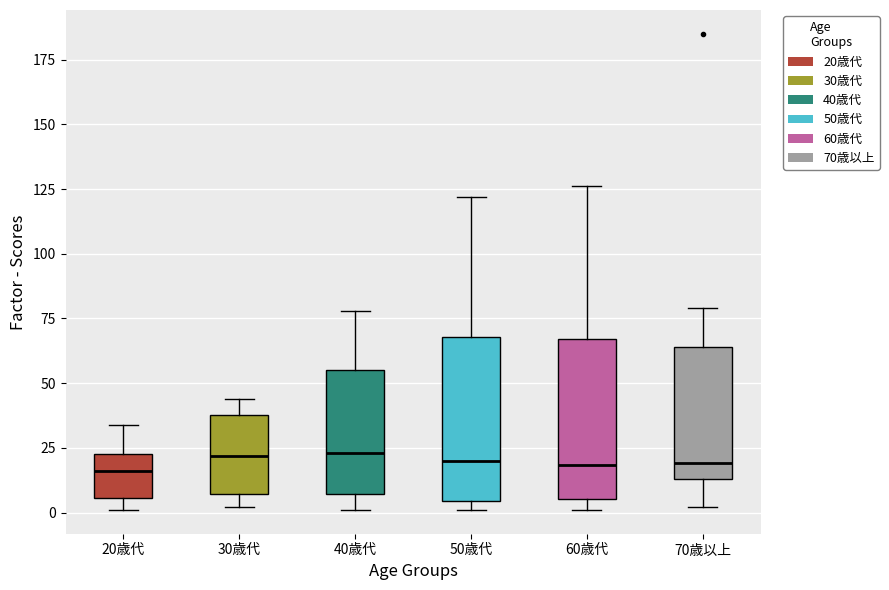

Reading left to right, read every box against the y-axis: the position of its median line, the range the box covers, and the ends of its whiskers. The values are not printed on the chart, so give them approximately, as read against the axis.

20歳代: median 15, box 5 to 25, whiskers 0 to 35
30歳代: median 20, box 5 to 40, whiskers 0 to 45
40歳代: median 25, box 5 to 55, whiskers 0 to 80
50歳代: median 20, box 5 to 70, whiskers 0 to 120
60歳代: median 20, box 5 to 65, whiskers 0 to 125
70歳以上: median 20, box 15 to 65, whiskers 0 to 80